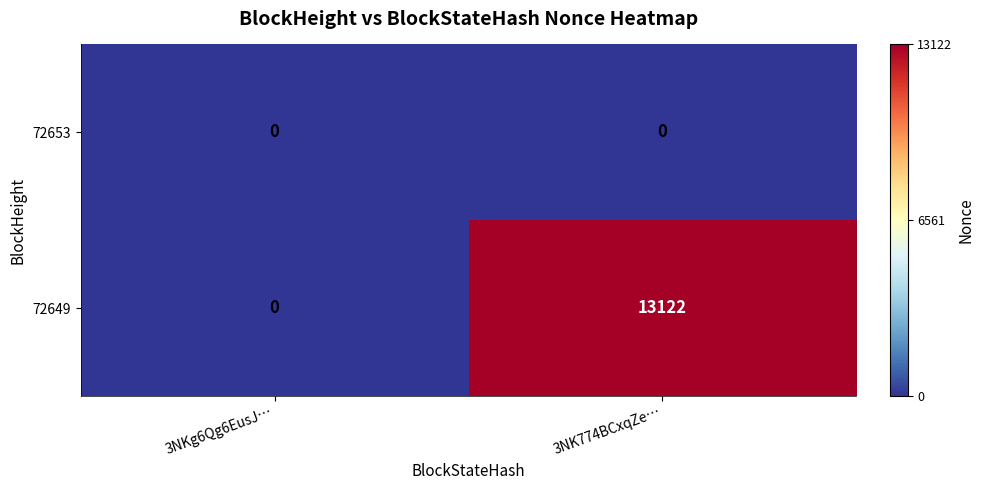

Which category has the lowest value in the 72649 series?

3NKg6Qg6EusJ…